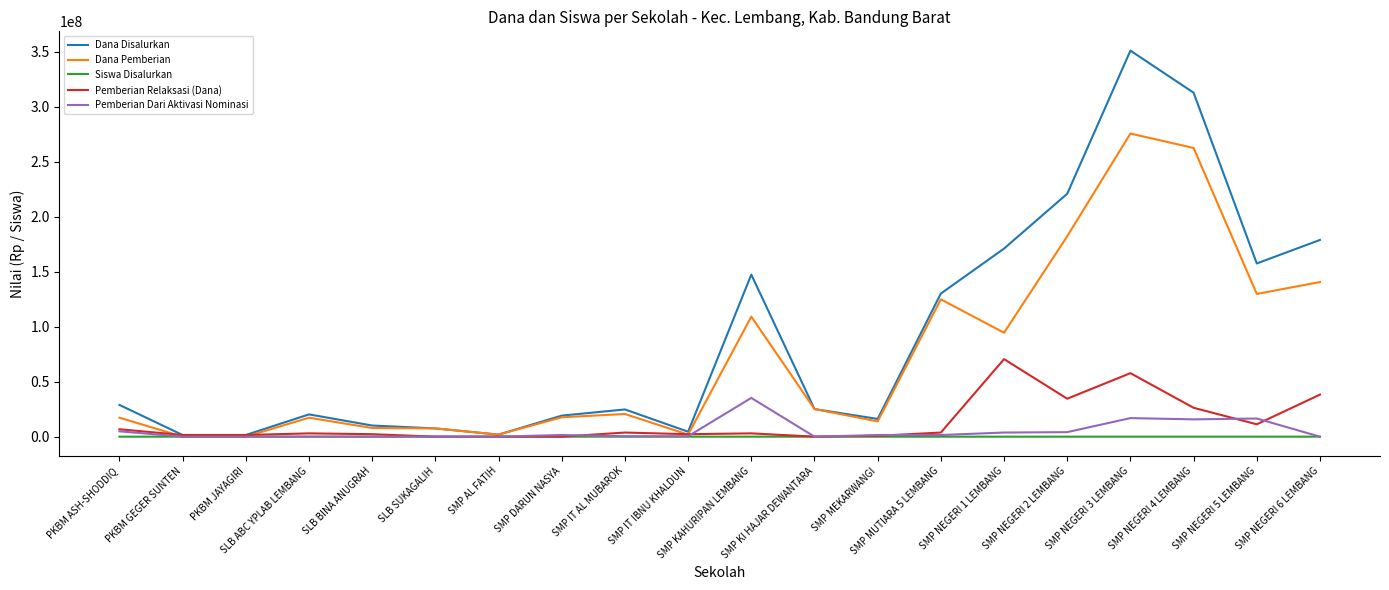

What are all the series names shown in the legend?

Dana Disalurkan, Dana Pemberian, Siswa Disalurkan, Pemberian Relaksasi (Dana), Pemberian Dari Aktivasi Nominasi